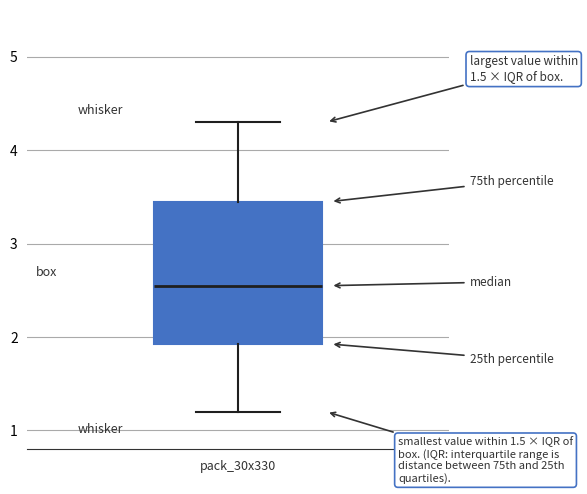

Transcribe this box plot: give where the median line is, the range the box spans, and where the two whiskers end, as read against the y-axis. The values are not printed on the chart, so give them approximately, as read against the axis.

median 2.6, box 1.9 to 3.5, whiskers 1.2 to 4.3